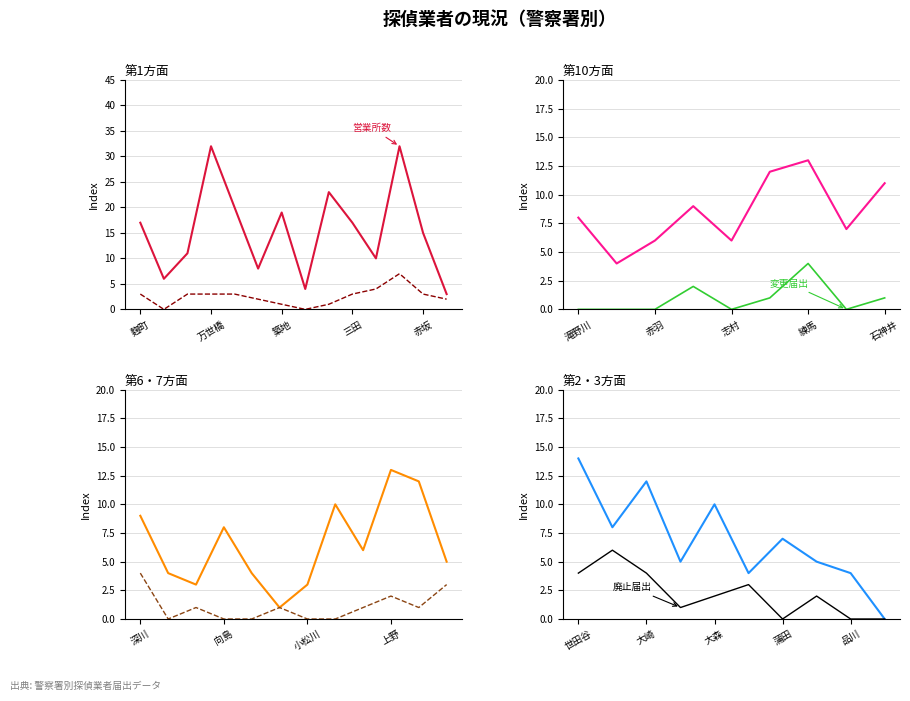

Where does the 営業所数 series first go above 17?

万世橋